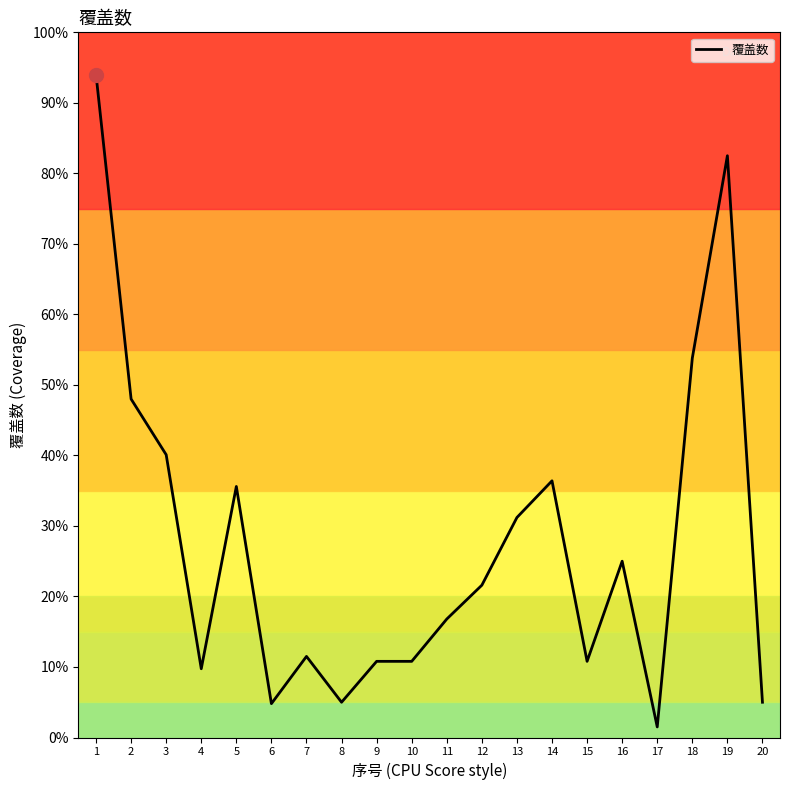

Where is the first local minimum?

4